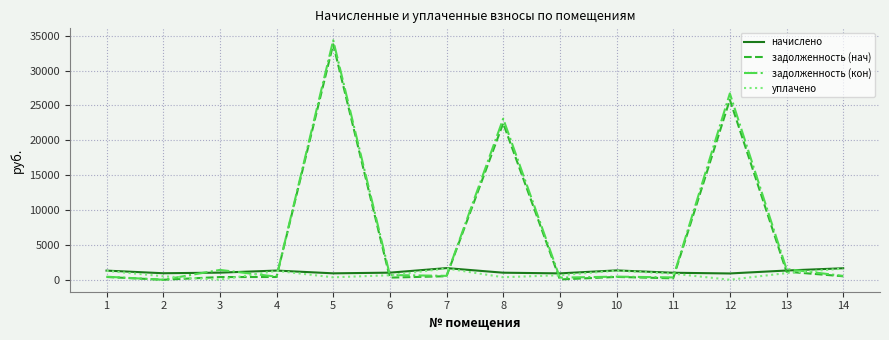

The уплачено series shows 646.8 at 6. True or false?

True